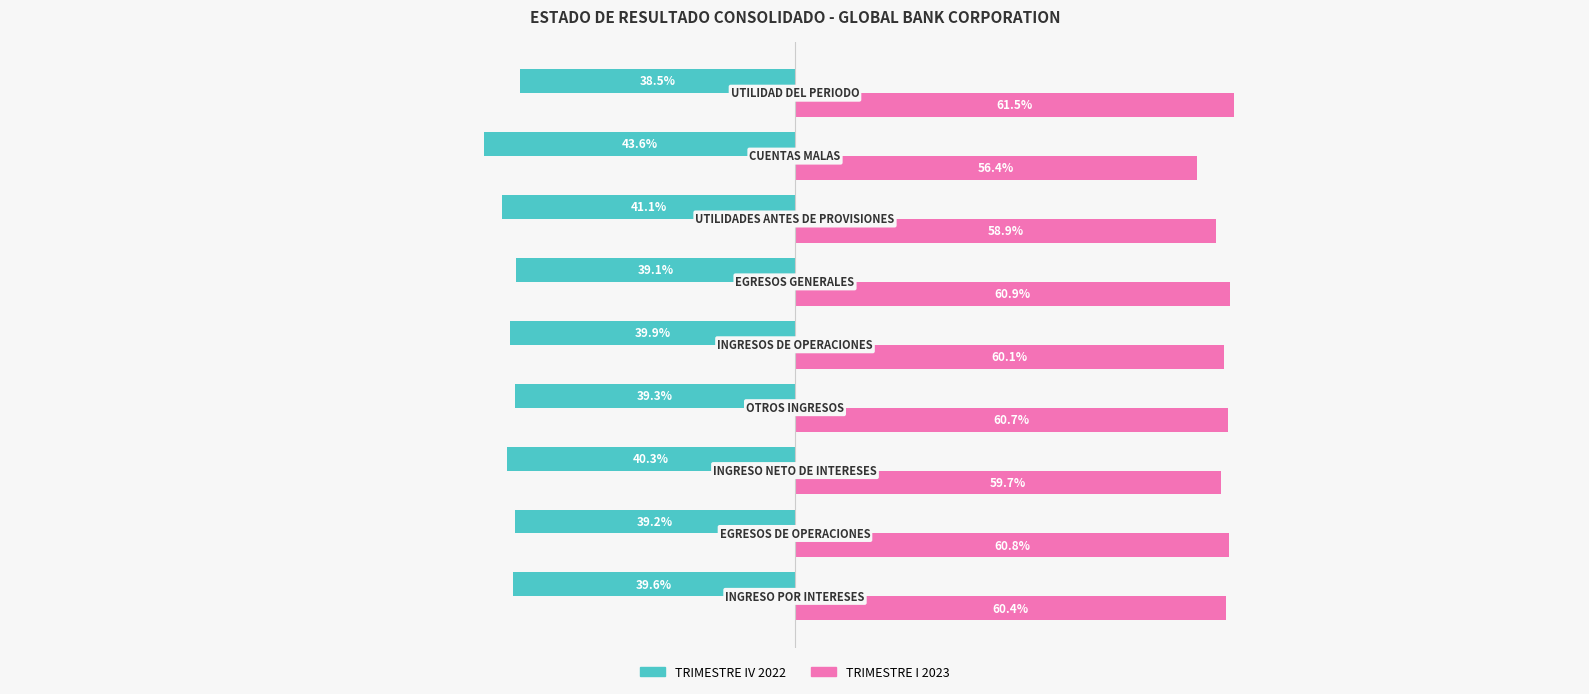

Which series has the largest total across all categories?

TRIMESTRE I 2023